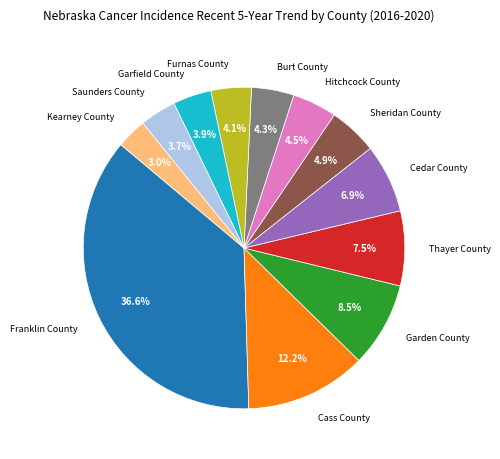

Is there a majority slice in this chart?

No